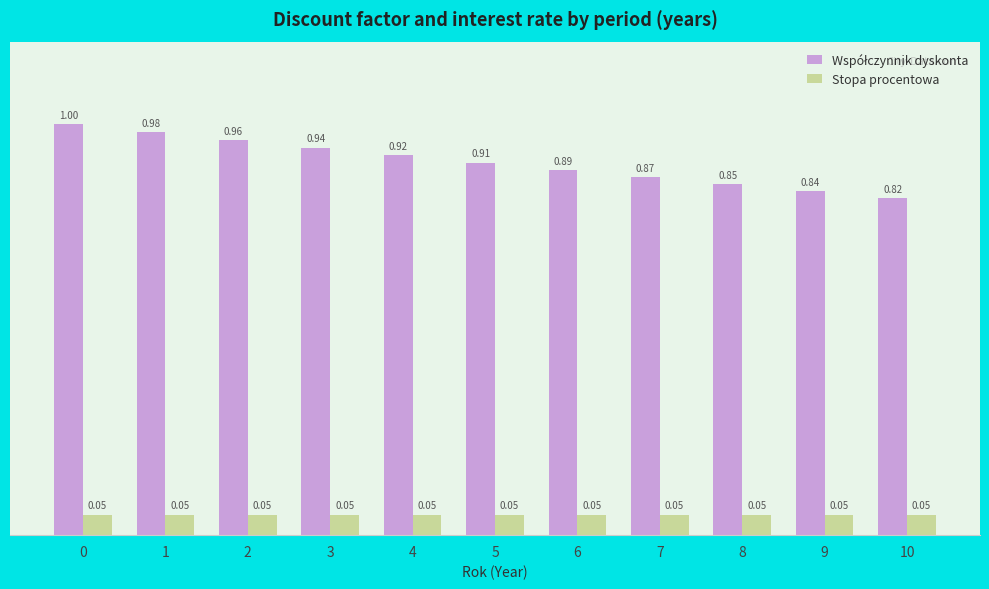

At how many categories does at least one series exceed 0?

11